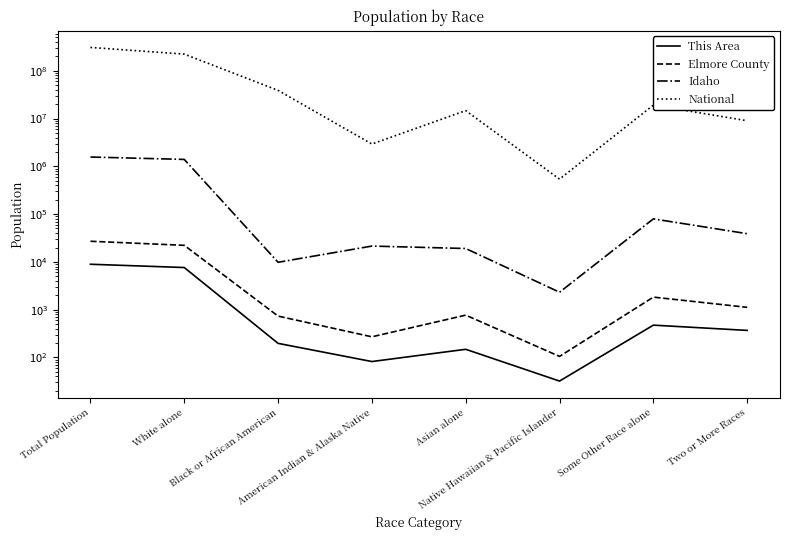

Is it true that This Area equals 51 at Native Hawaiian & Pacific Islander?

False